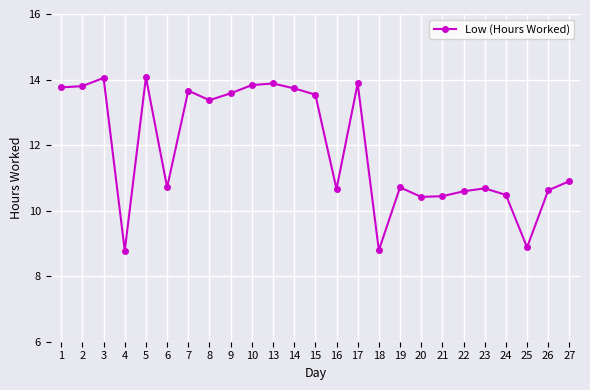

Is it true that the value at 7 is 13.7?

True